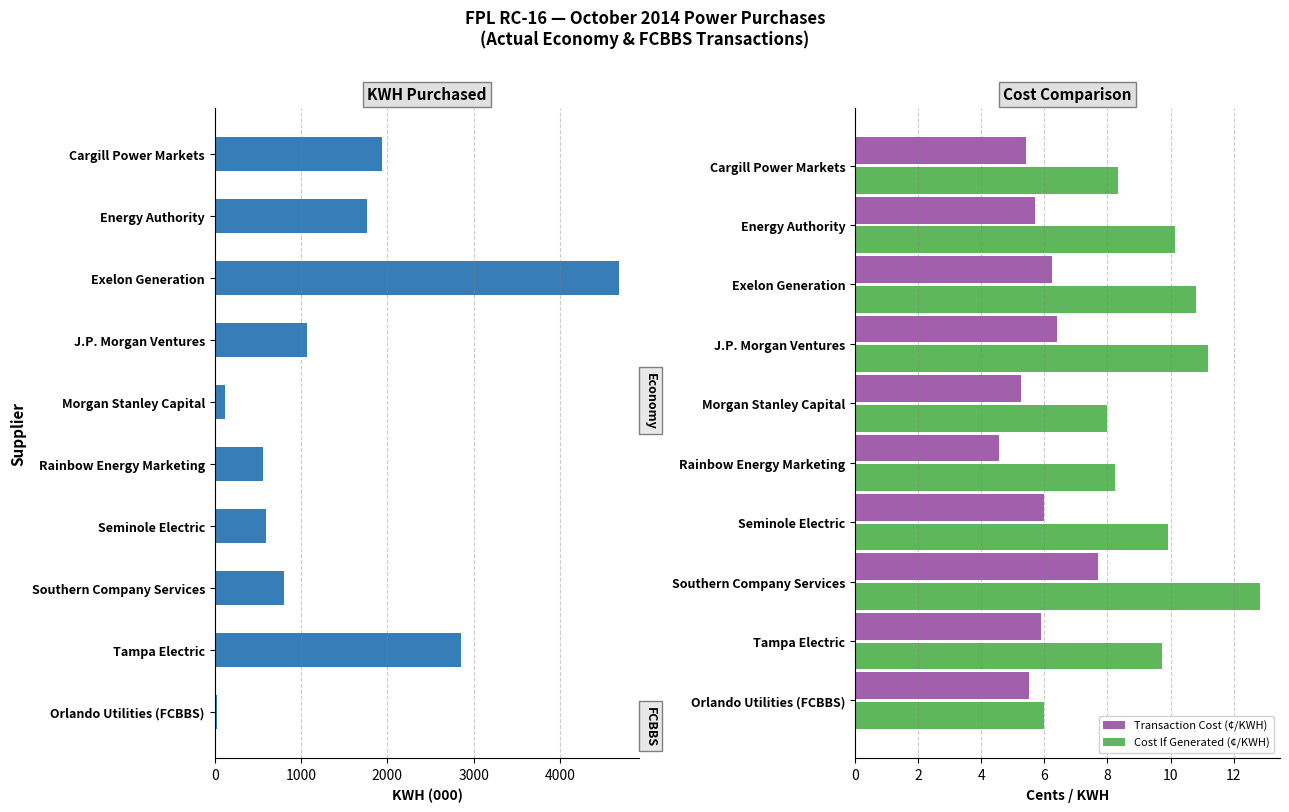

Count the number of categories in the chart.

10